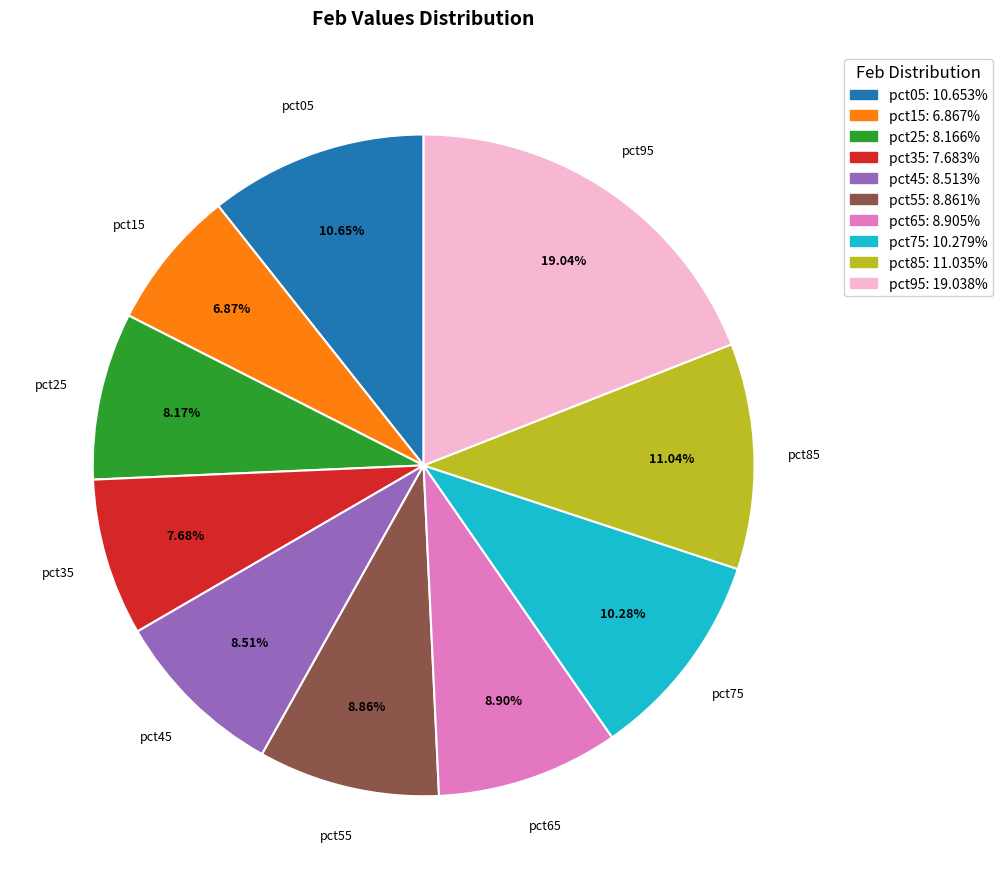

True or false: pct65 accounts for 1% of the total.

False